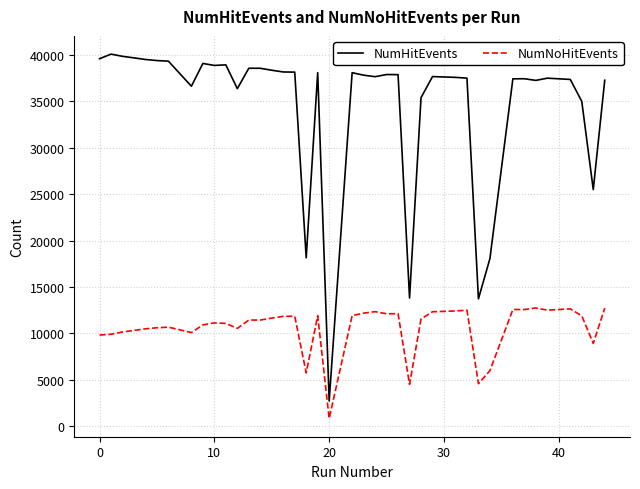

List the series in order of their peak value, highest first.

NumHitEvents, NumNoHitEvents